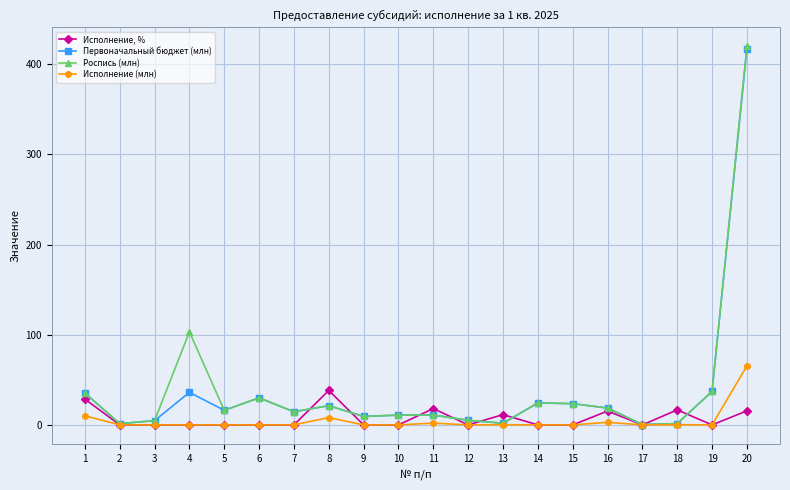

Rank the series by their maximum value, from highest to lowest.

Роспись (млн), Первоначальный бюджет (млн), Исполнение (млн), Исполнение, %